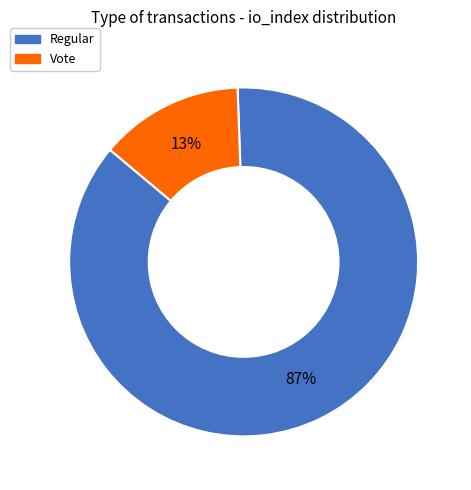

To the nearest percent, what is the average slice percentage?

50%